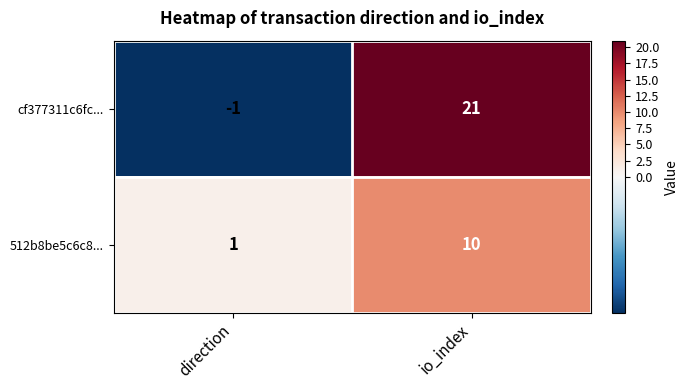

Reading left to right, extract all data points from this chart.

cf377311c6fc...: -1	21
512b8be5c6c8...: 1	10